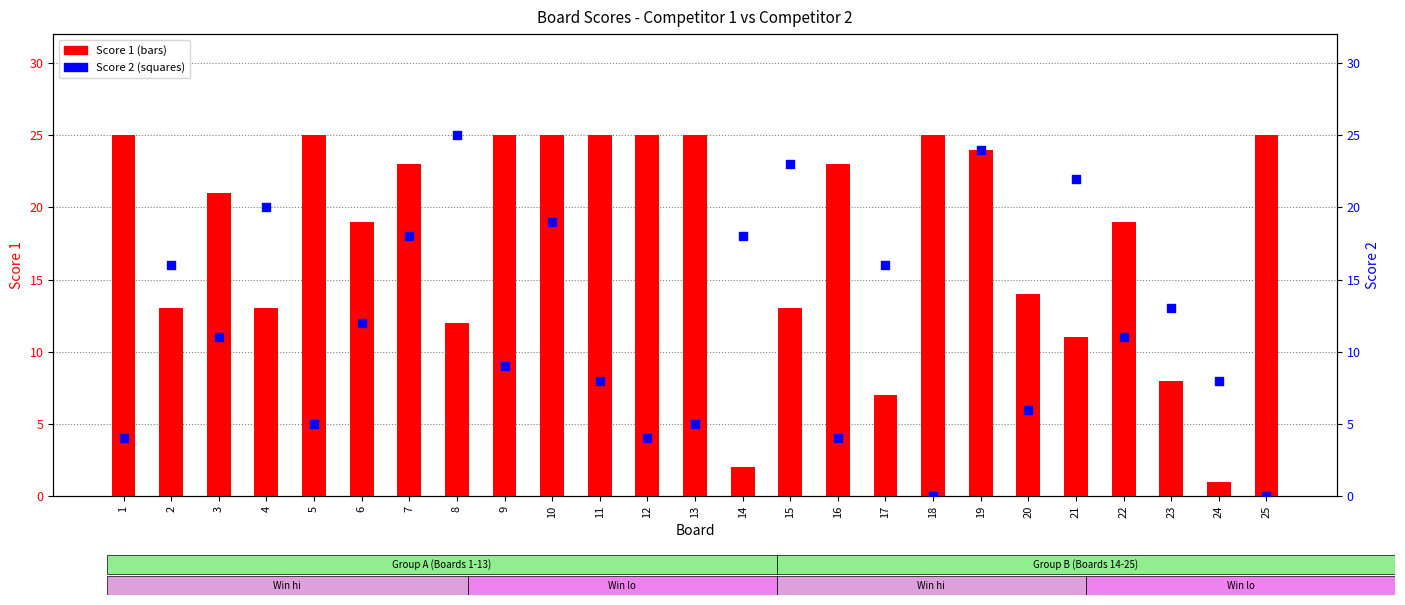

What is the total value across all series at 1?

29